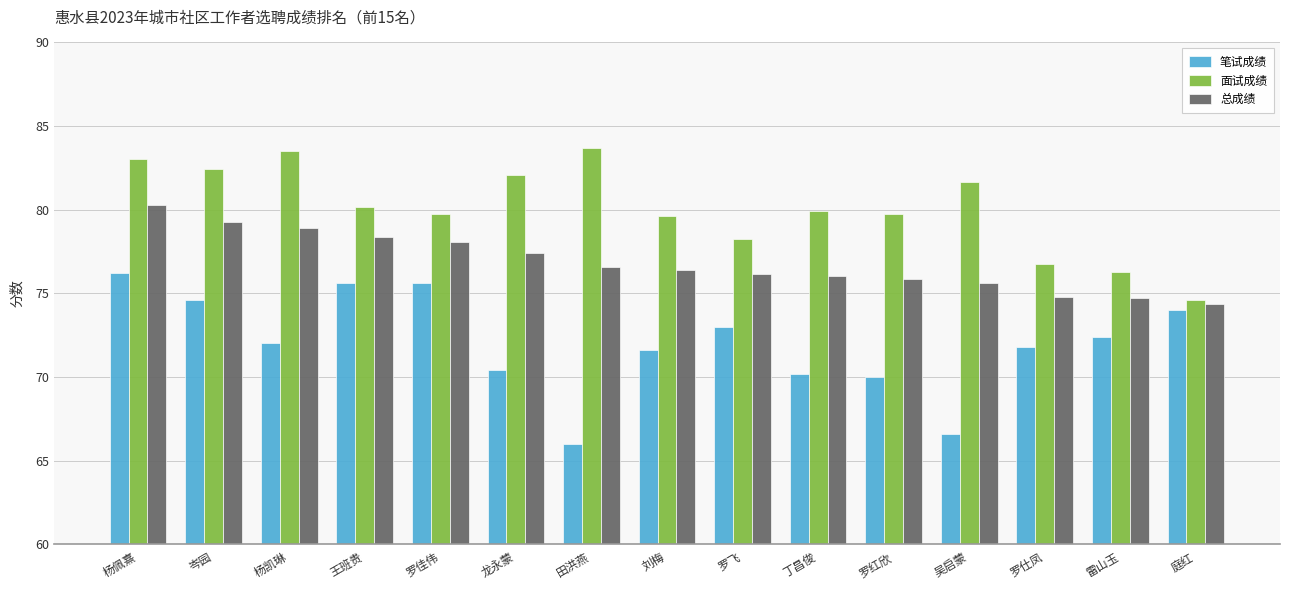

What is the maximum value shown in the chart?

83.7